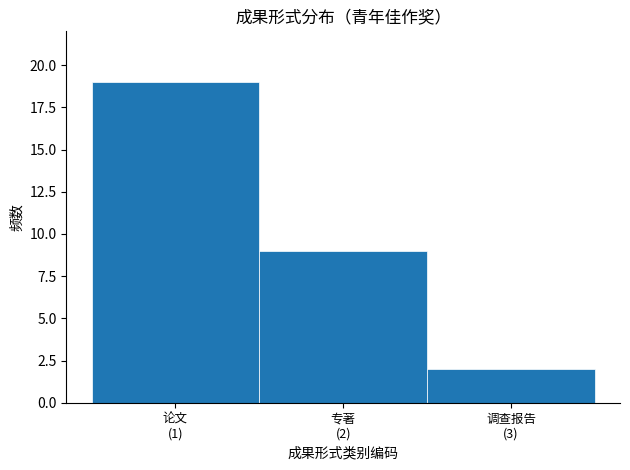

Reading left to right, transcribe all the data shown in this chart.

19	9	2